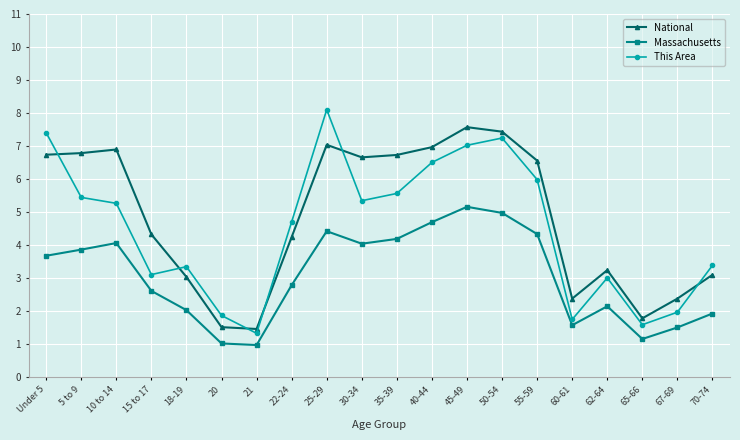

List the series in order of their peak value, highest first.

This Area, National, Massachusetts